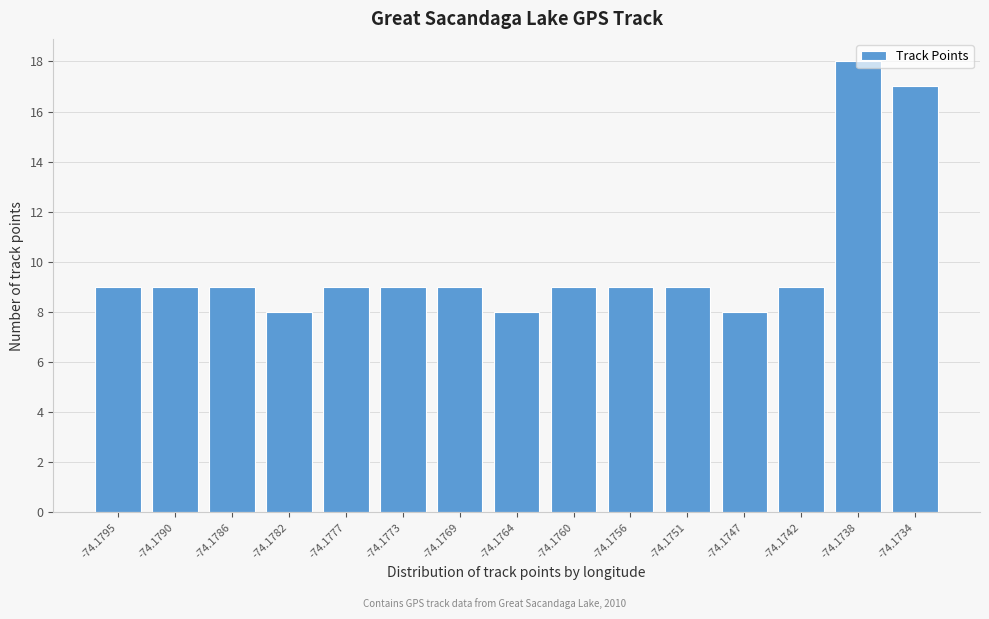

The chart shows a value of 9 at -74.1795. True or false?

True